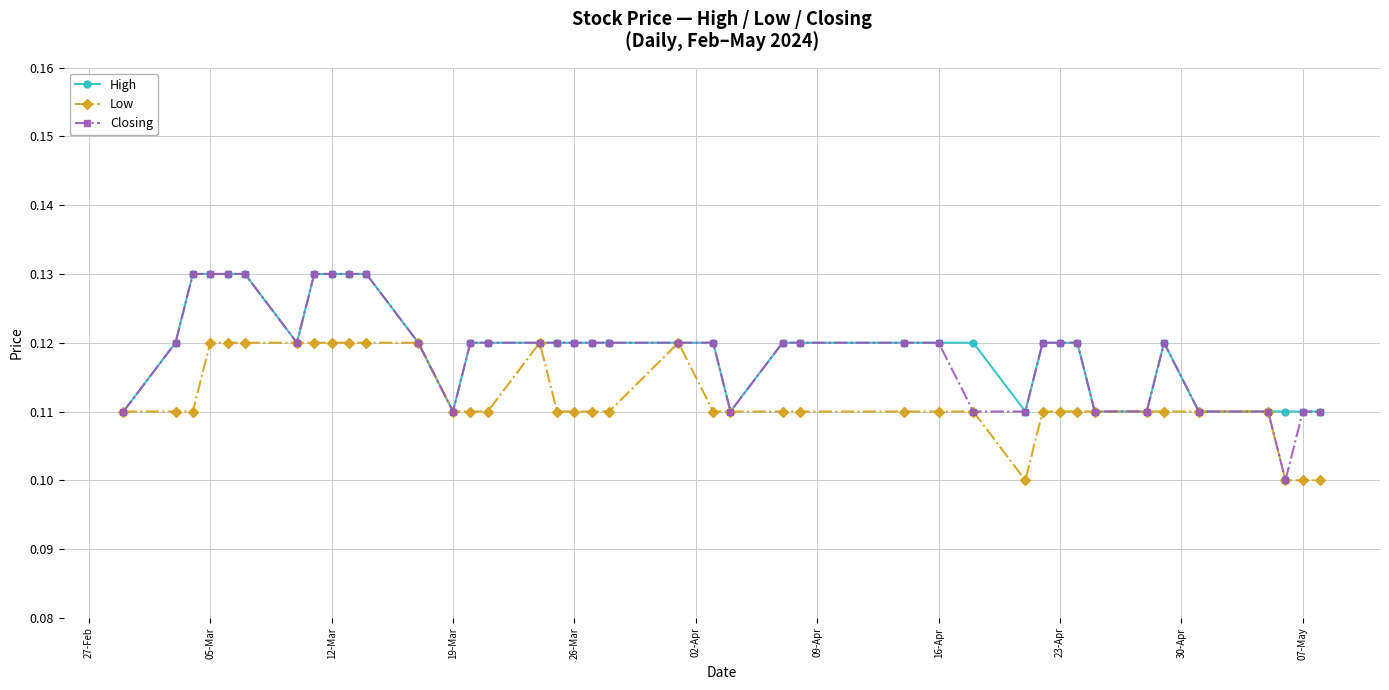

Which series has the largest range (max minus min)?

Closing